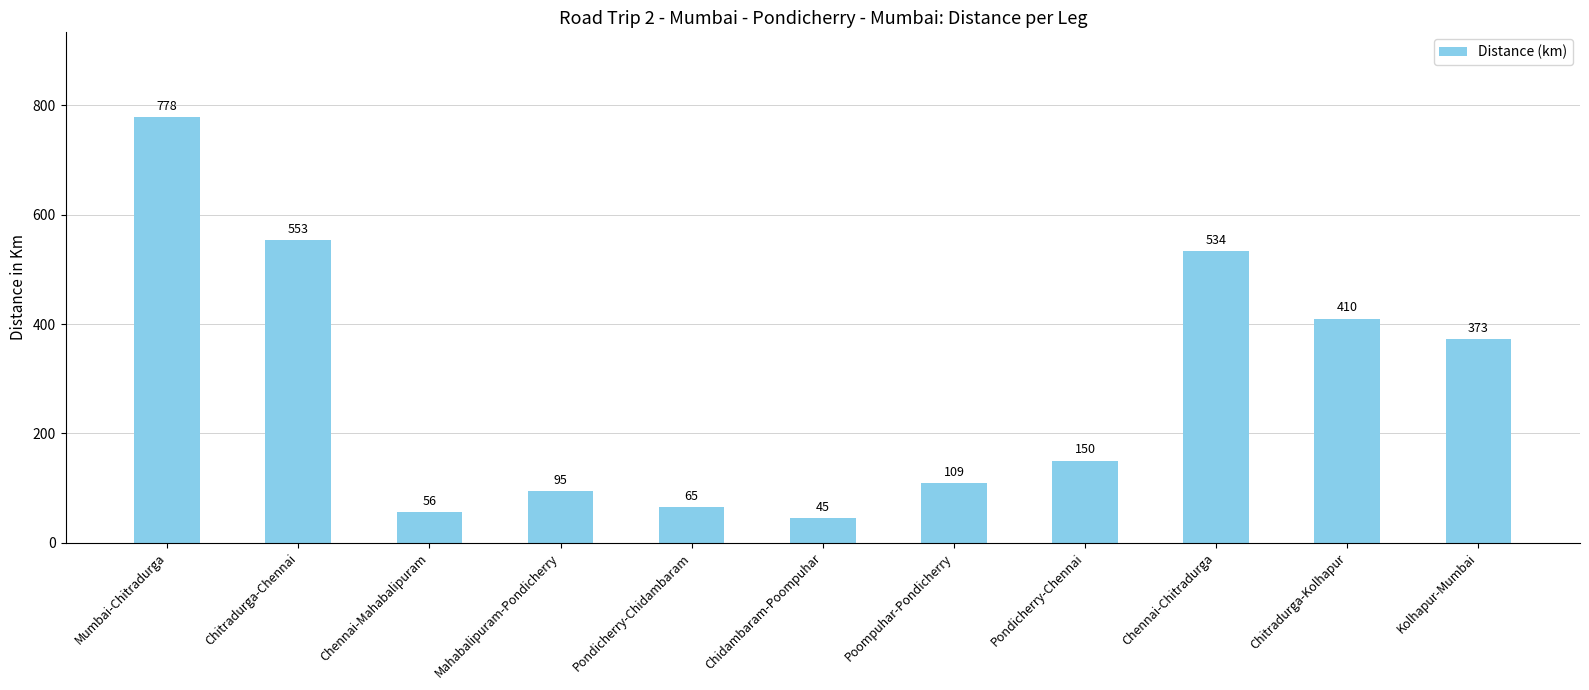

Where is the data nearest to the value 411?

Chitradurga-Kolhapur